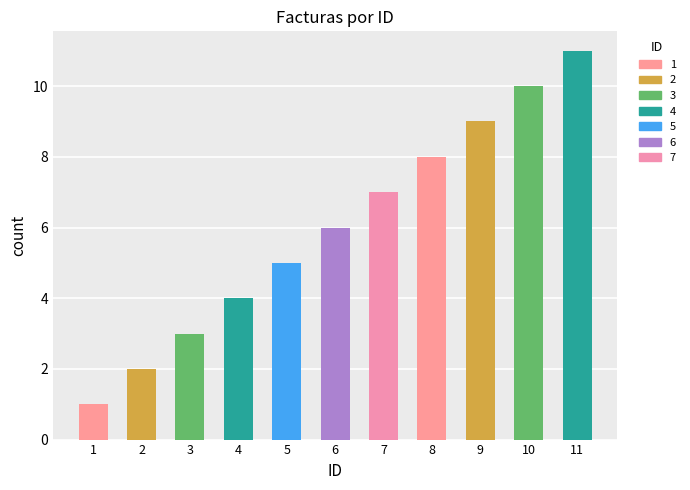

What is the value of the 8th bar from the left?

8